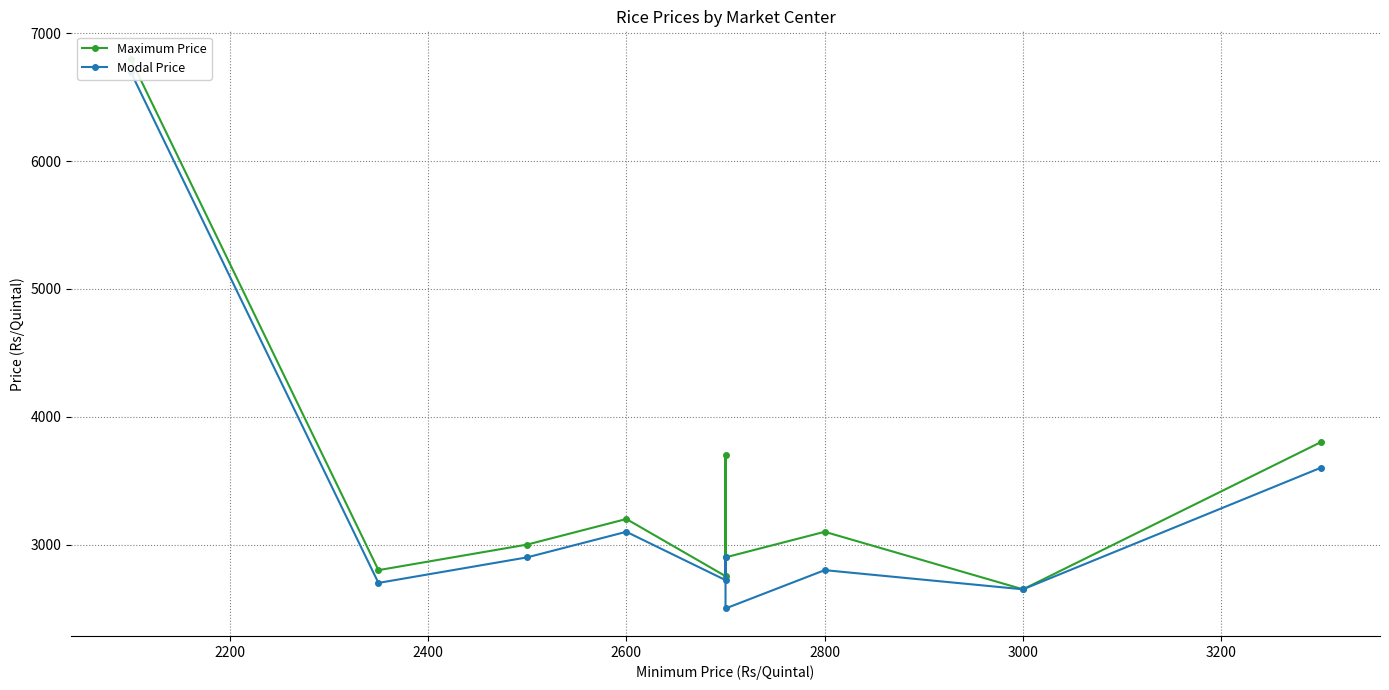

What is the highest value of the Maximum Price series?

6800